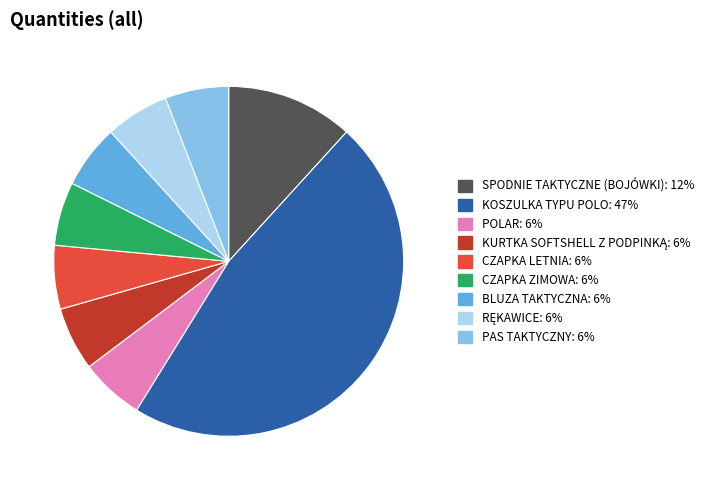

Approximately how many times larger is the value at KOSZULKA TYPU POLO compared to SPODNIE TAKTYCZNE (BOJÓWKI)?

4.0